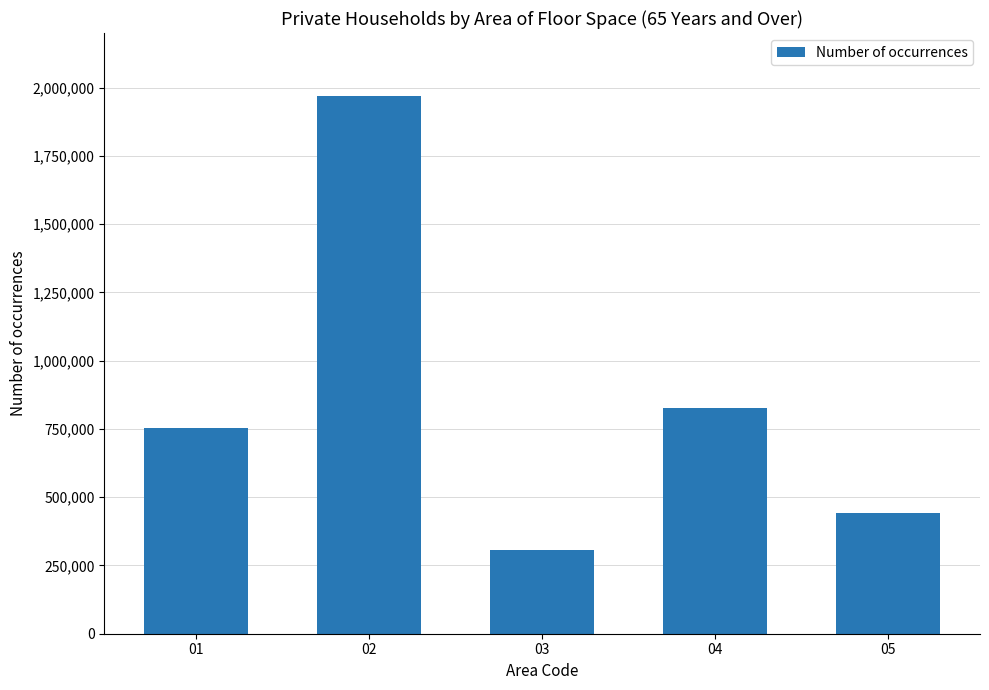

Where is the data nearest to the value 1138062?

04